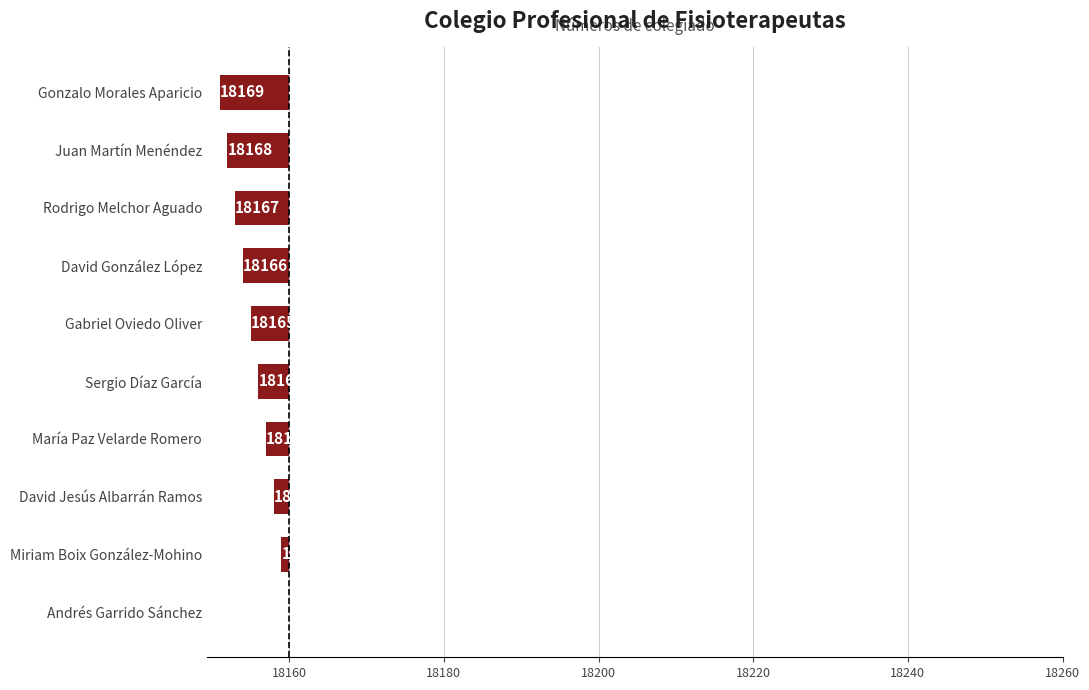

How many series are shown in this chart?

1